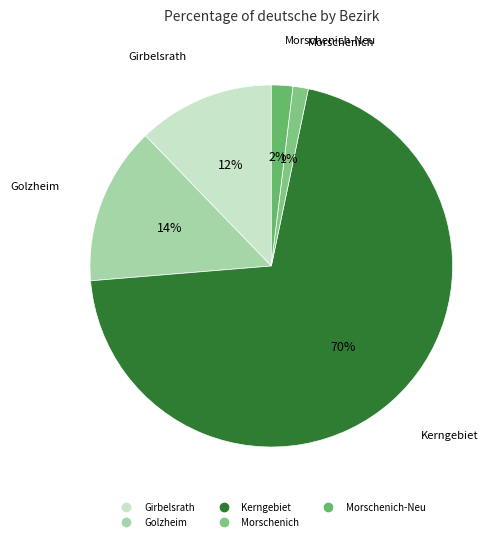

How many segments does this pie chart have?

5